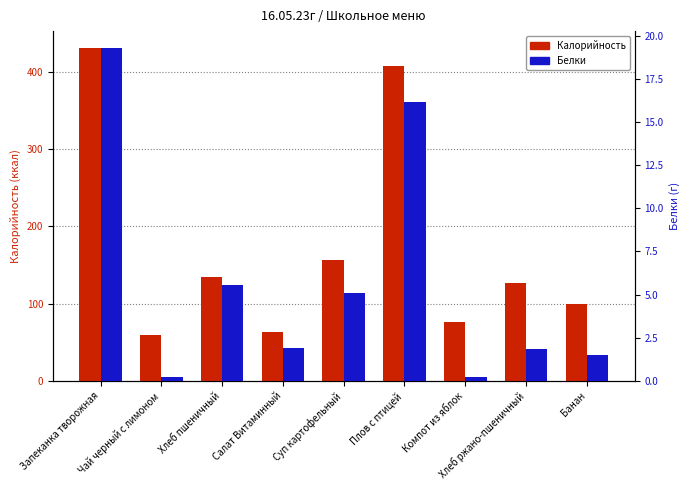

Rank the series at Хлеб пшеничный from lowest to highest value.

Белки, Калорийность